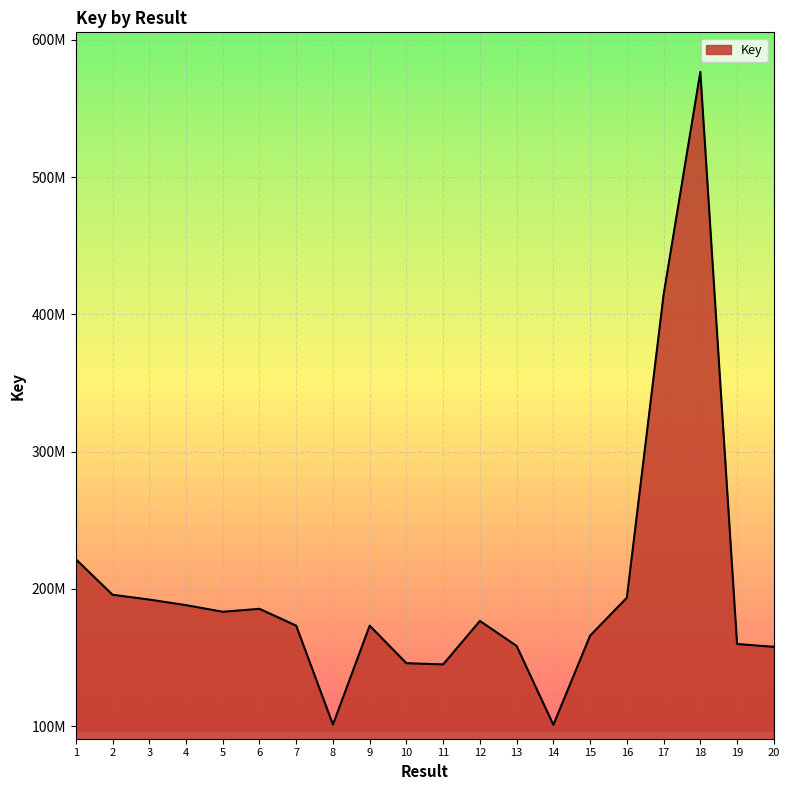

What is the smallest value displayed?

100921028